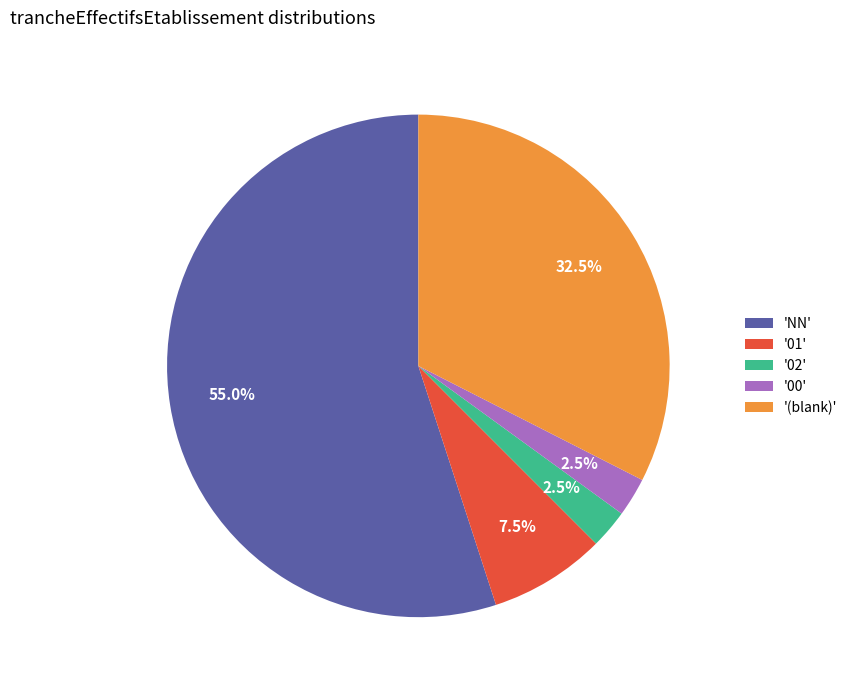

Is the sum of '02' and '01' greater than half?

No